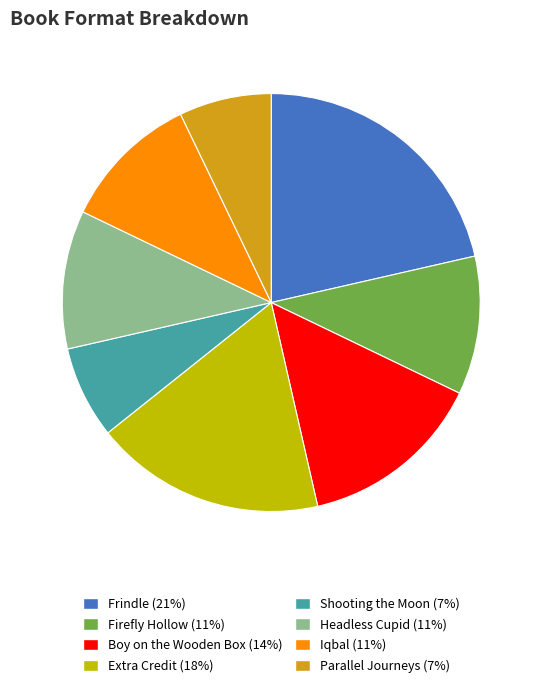

True or false: Extra Credit accounts for 18% of the total.

True